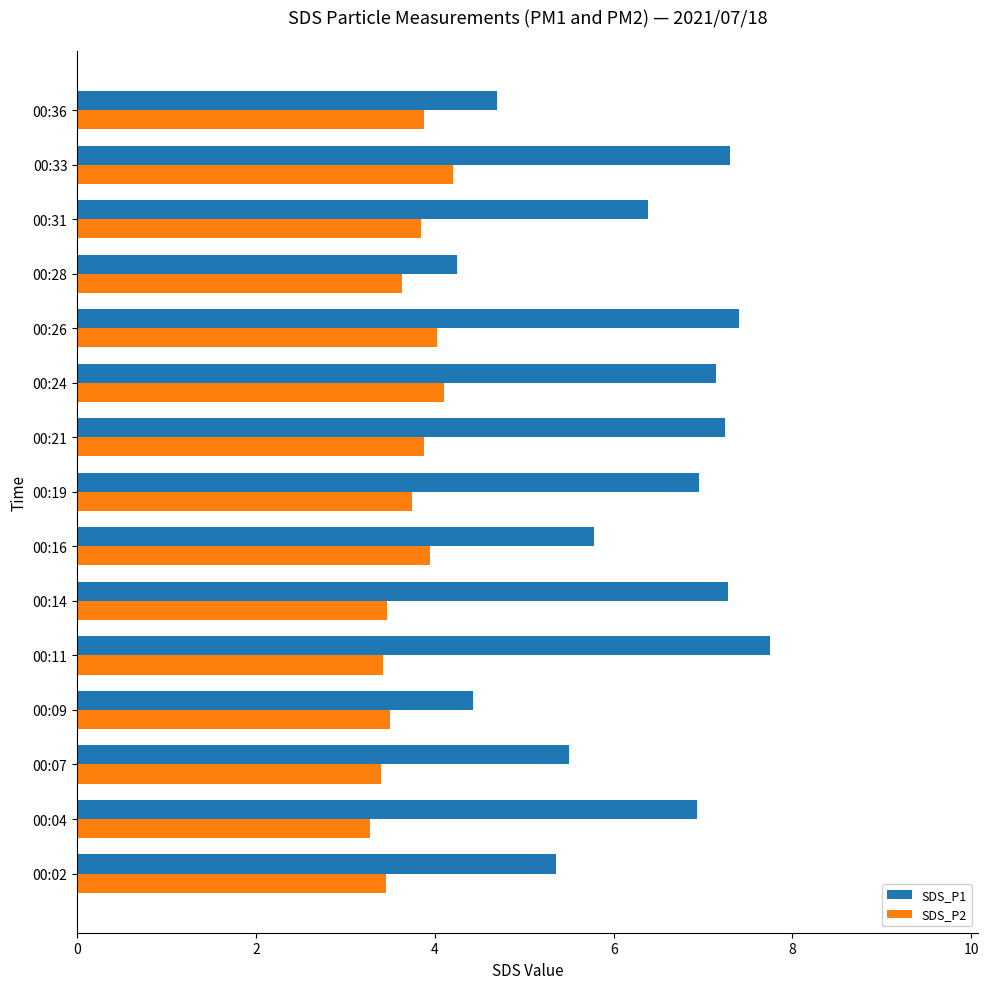

At how many categories does at least one series exceed 3?

15